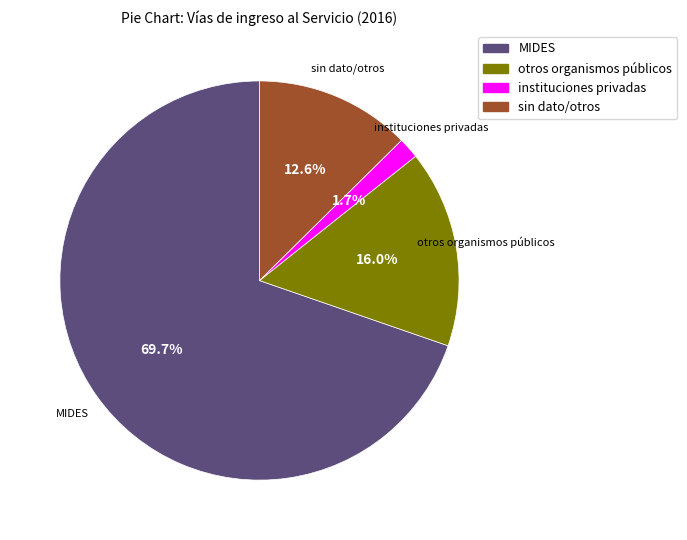

How many segments does this pie chart have?

4